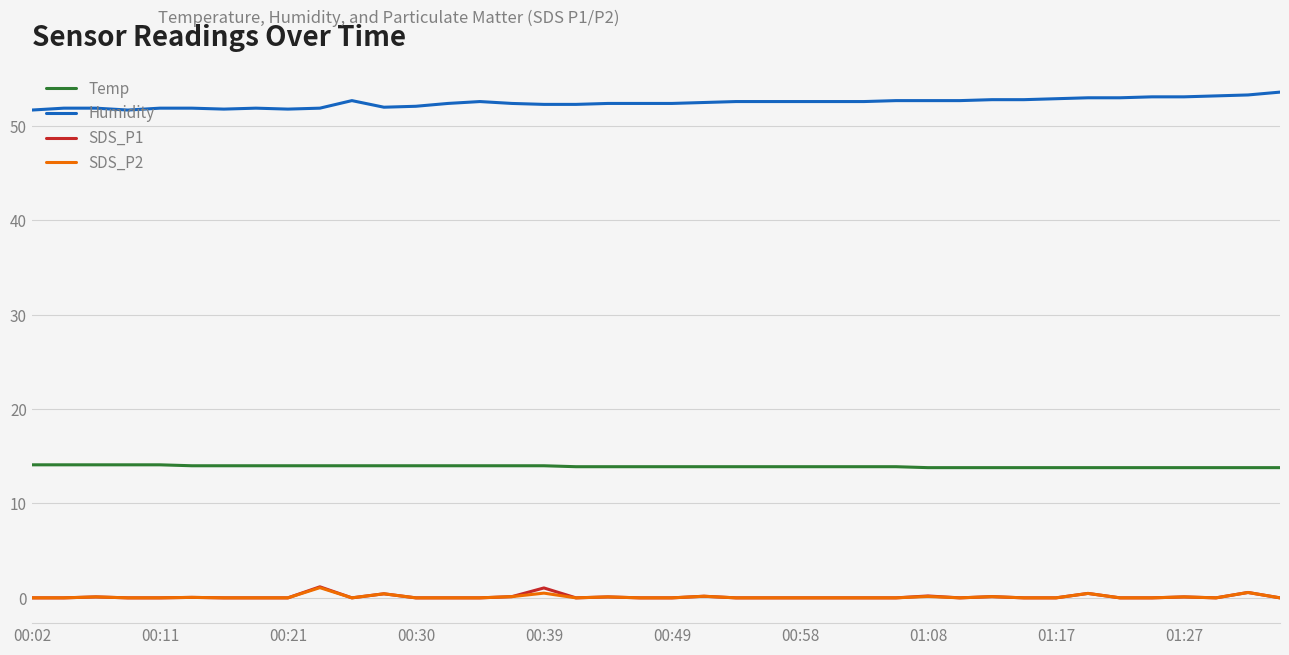

Which series has the largest total across all categories?

Humidity